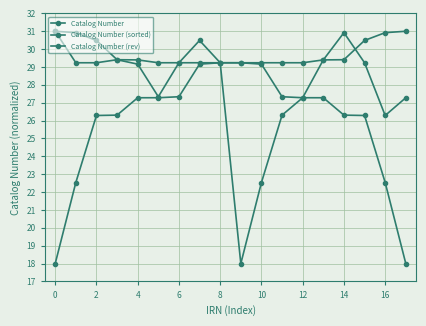

What is the difference between the maximum and minimum values in the Catalog Number (sorted) series?

13.0